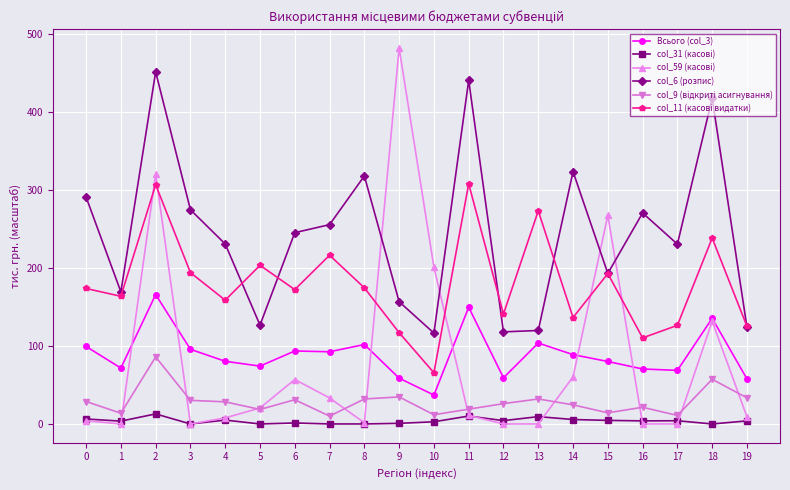

How many data points does each series have?

20